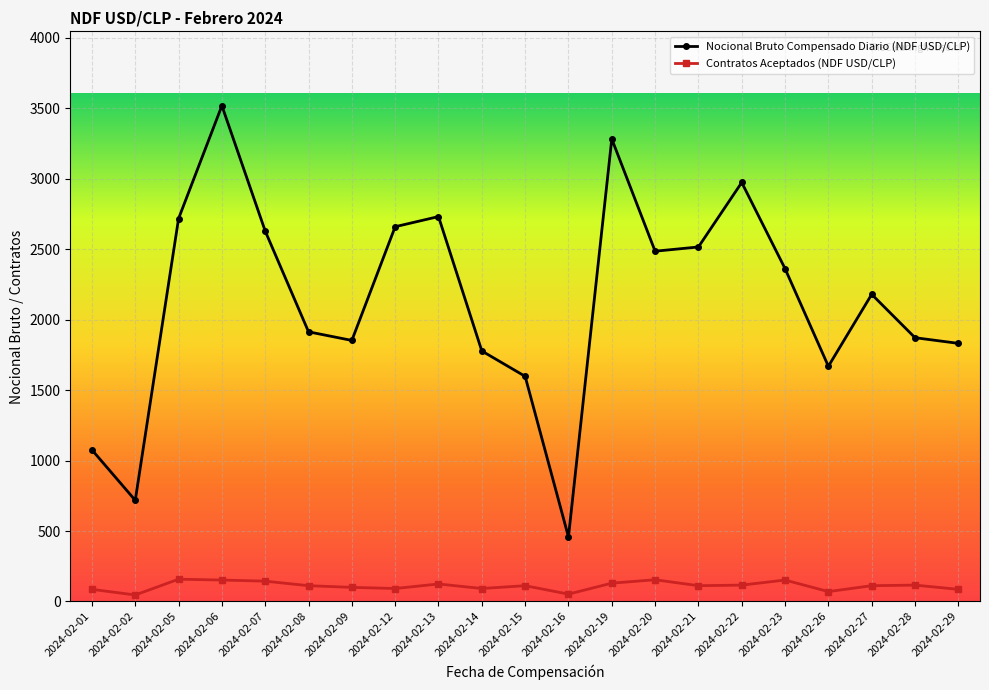

What is the greatest value displayed?

3519.0